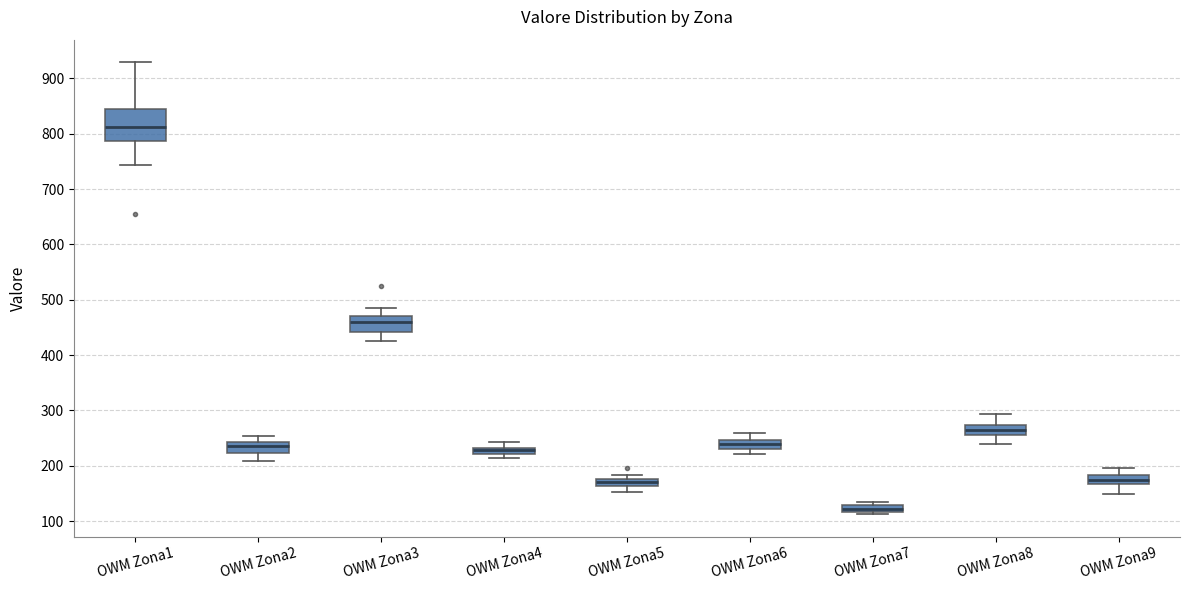

Which box has the highest median line?

OWM Zona1